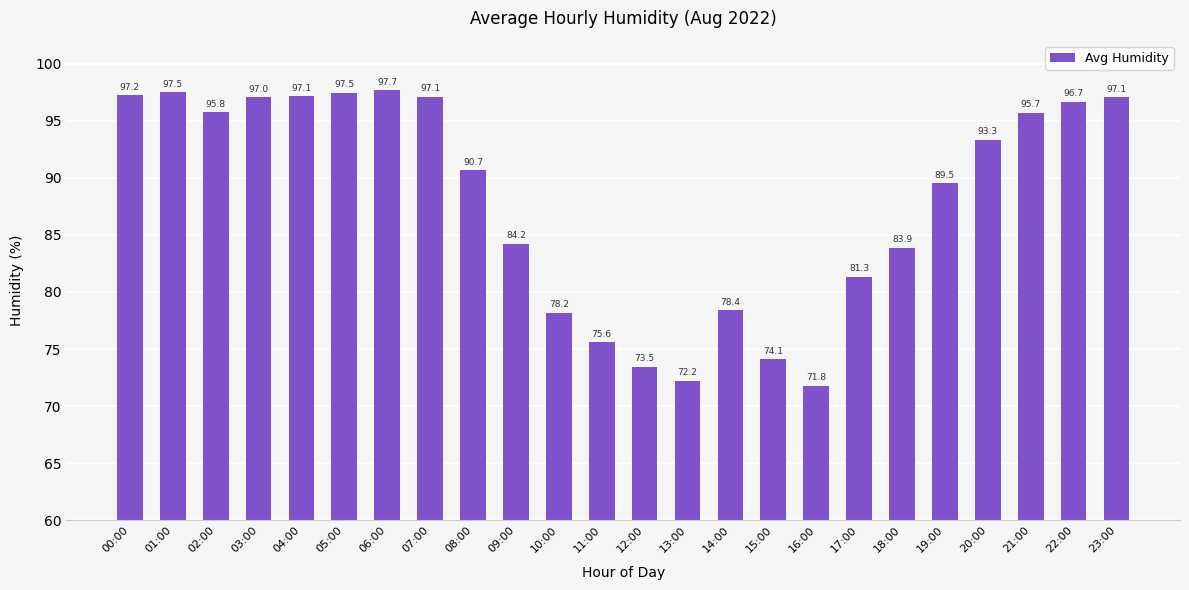

What is the label of the 23rd bar from the left?

22:00